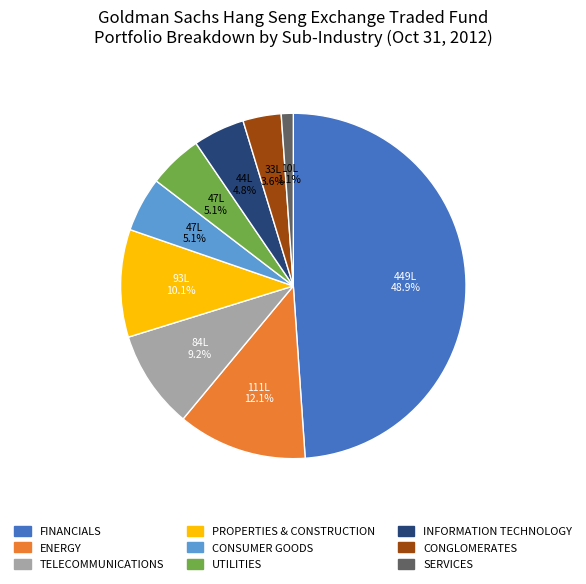

True or false: INFORMATION TECHNOLOGY accounts for 5% of the total.

True